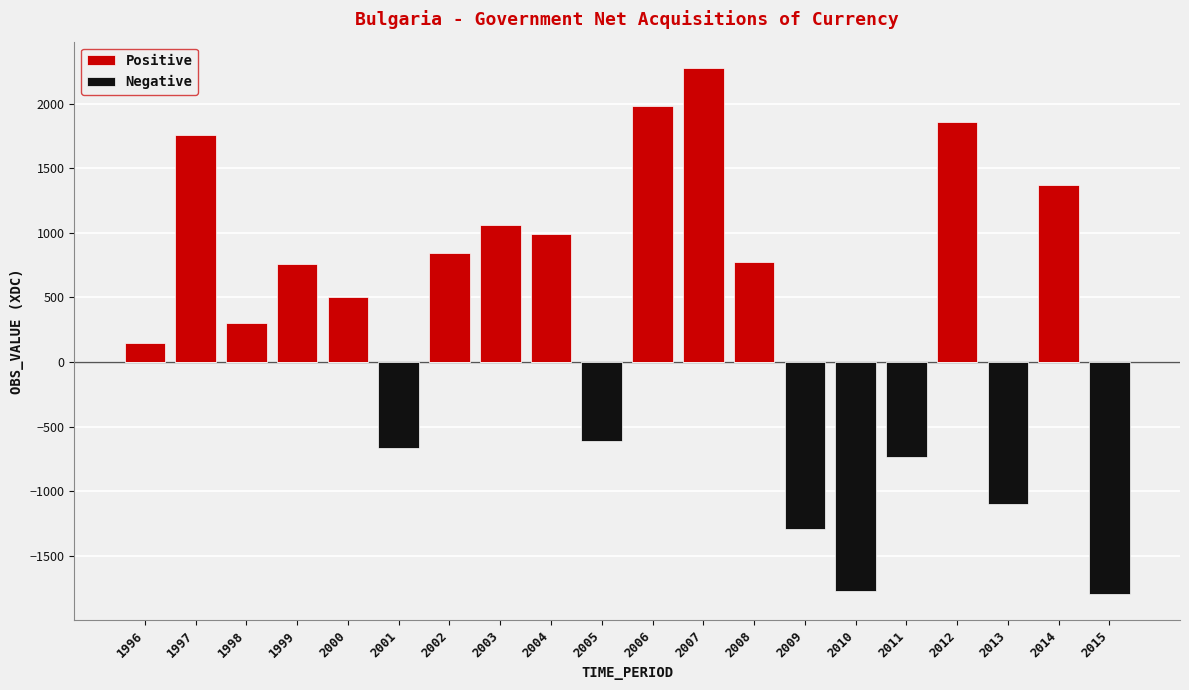

Which series changed the most between 1996 and 2000?

Positive